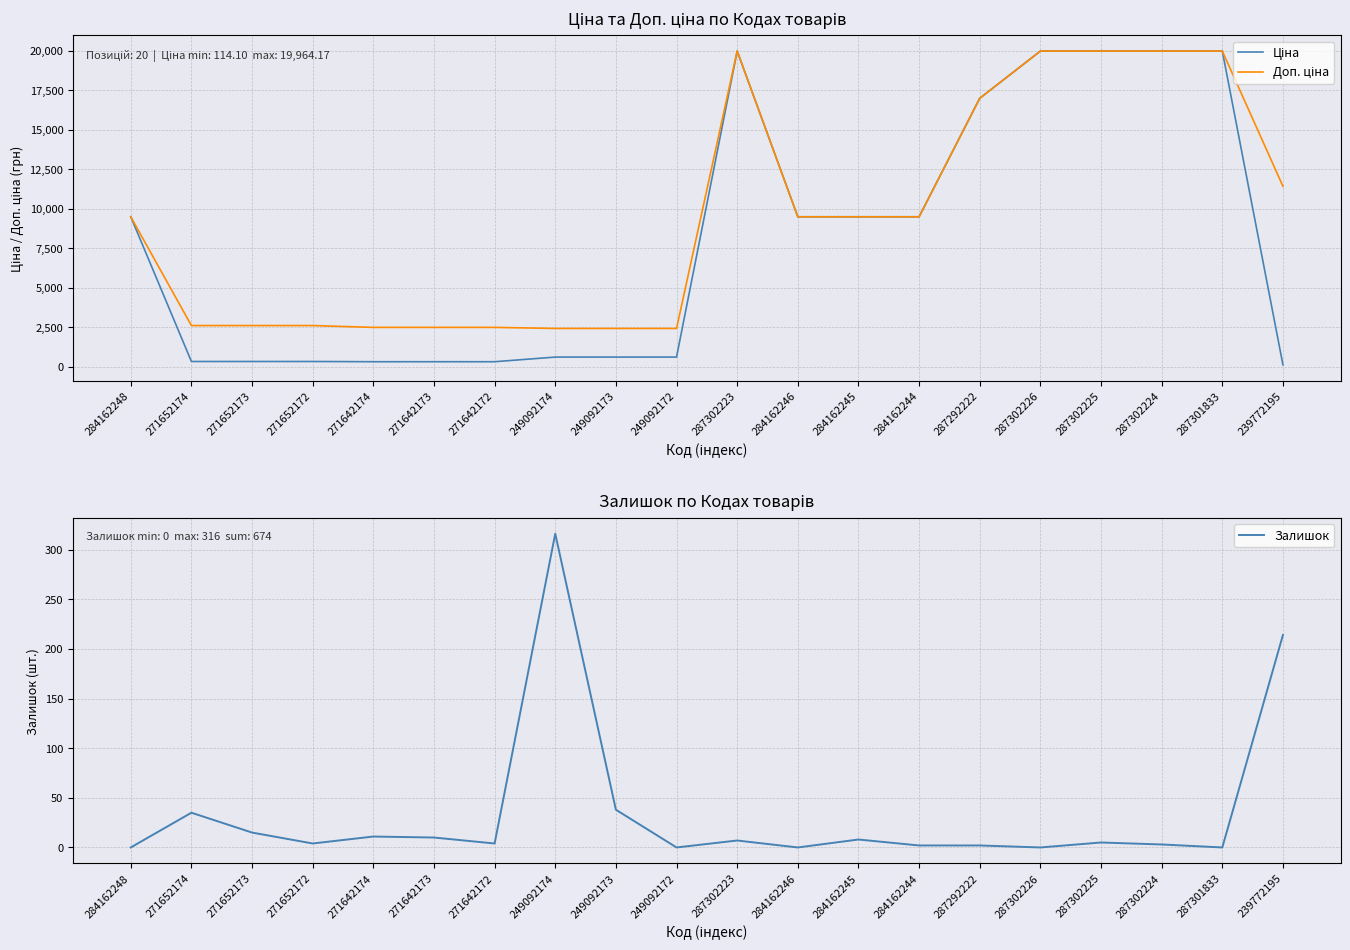

At which category is the sum across all series the highest?

287302223